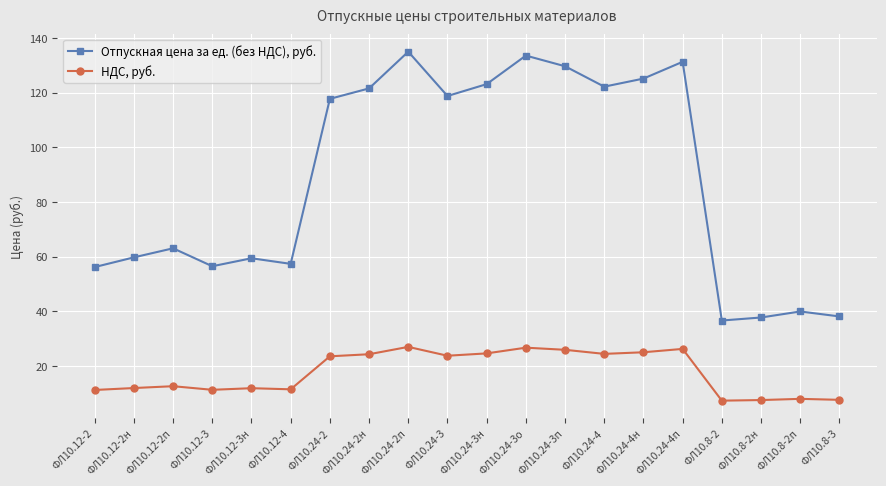

How many data points does each series have?

20